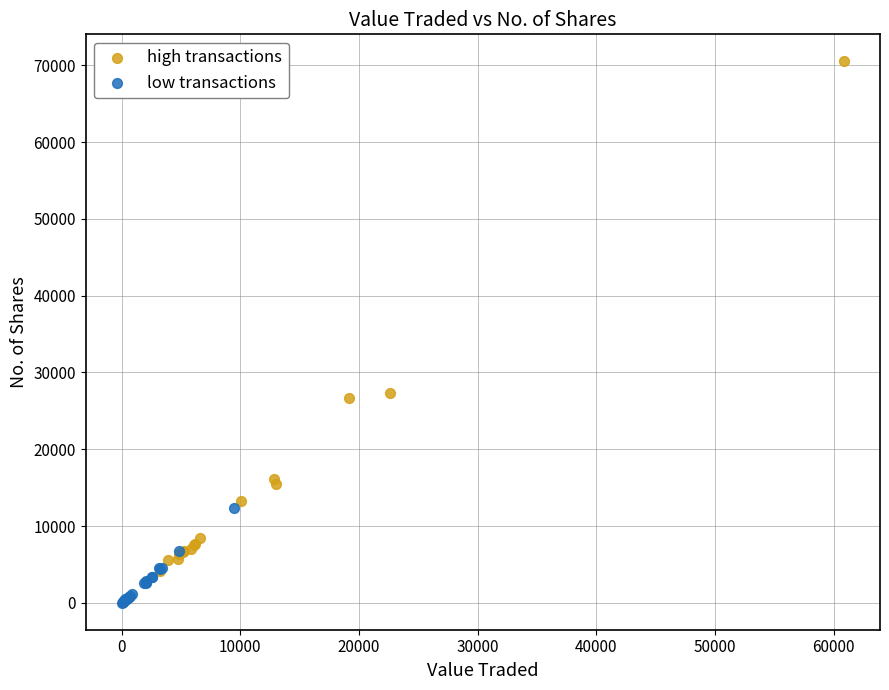

Which series reaches the maximum Y coordinate?

high transactions